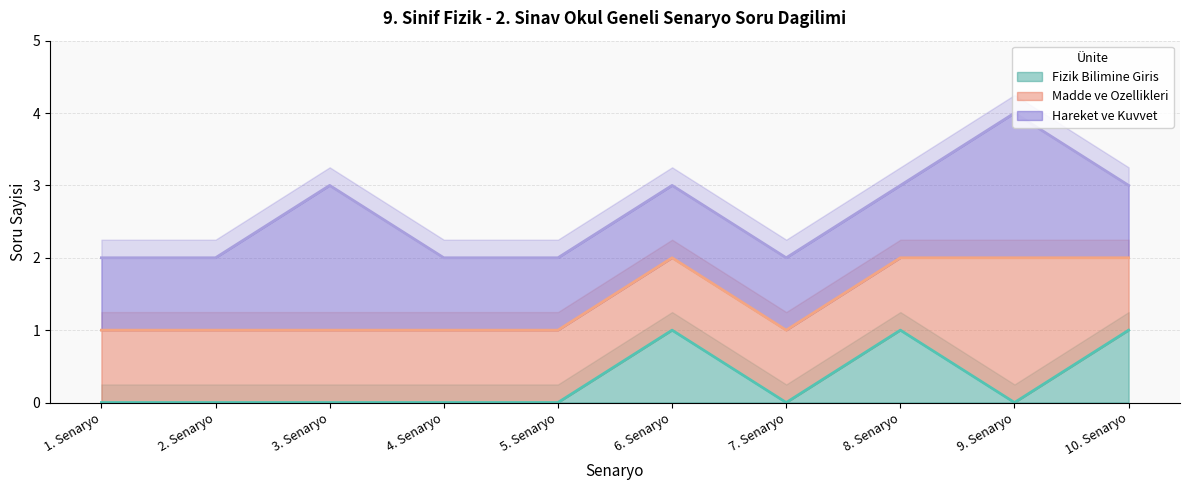

How many interior local peaks does the Madde ve Ozellikleri series have?

1